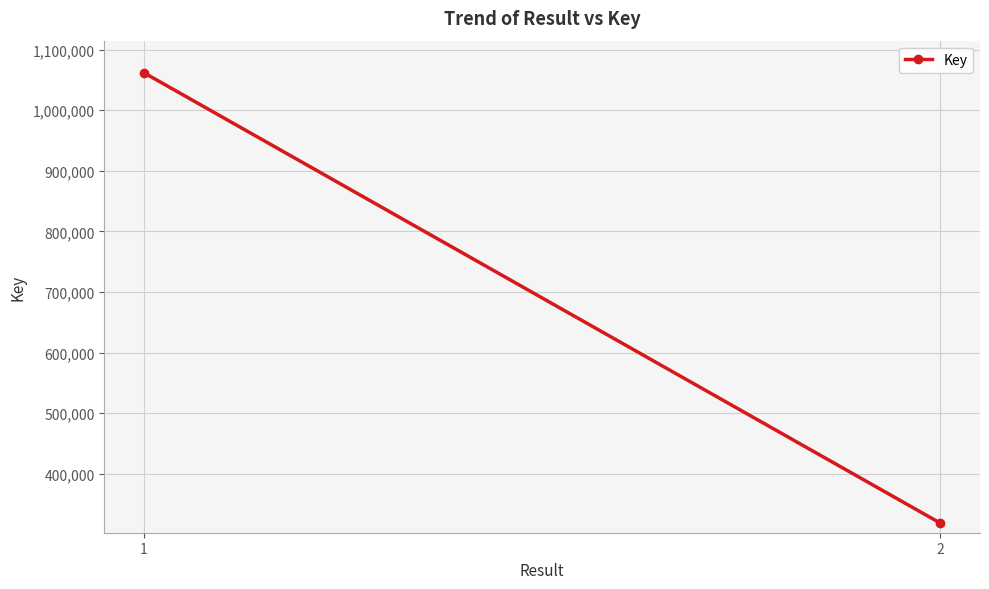

Rank the categories by value from lowest to highest.

2, 1